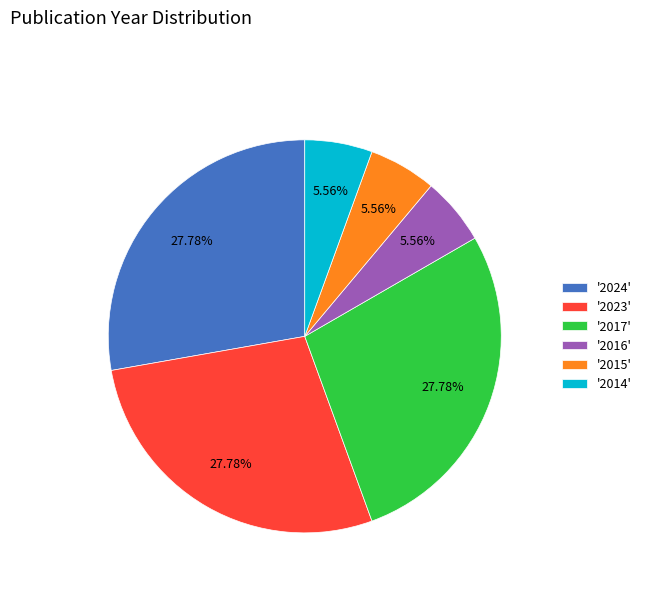

Does '2017' account for over 50% of the chart?

No